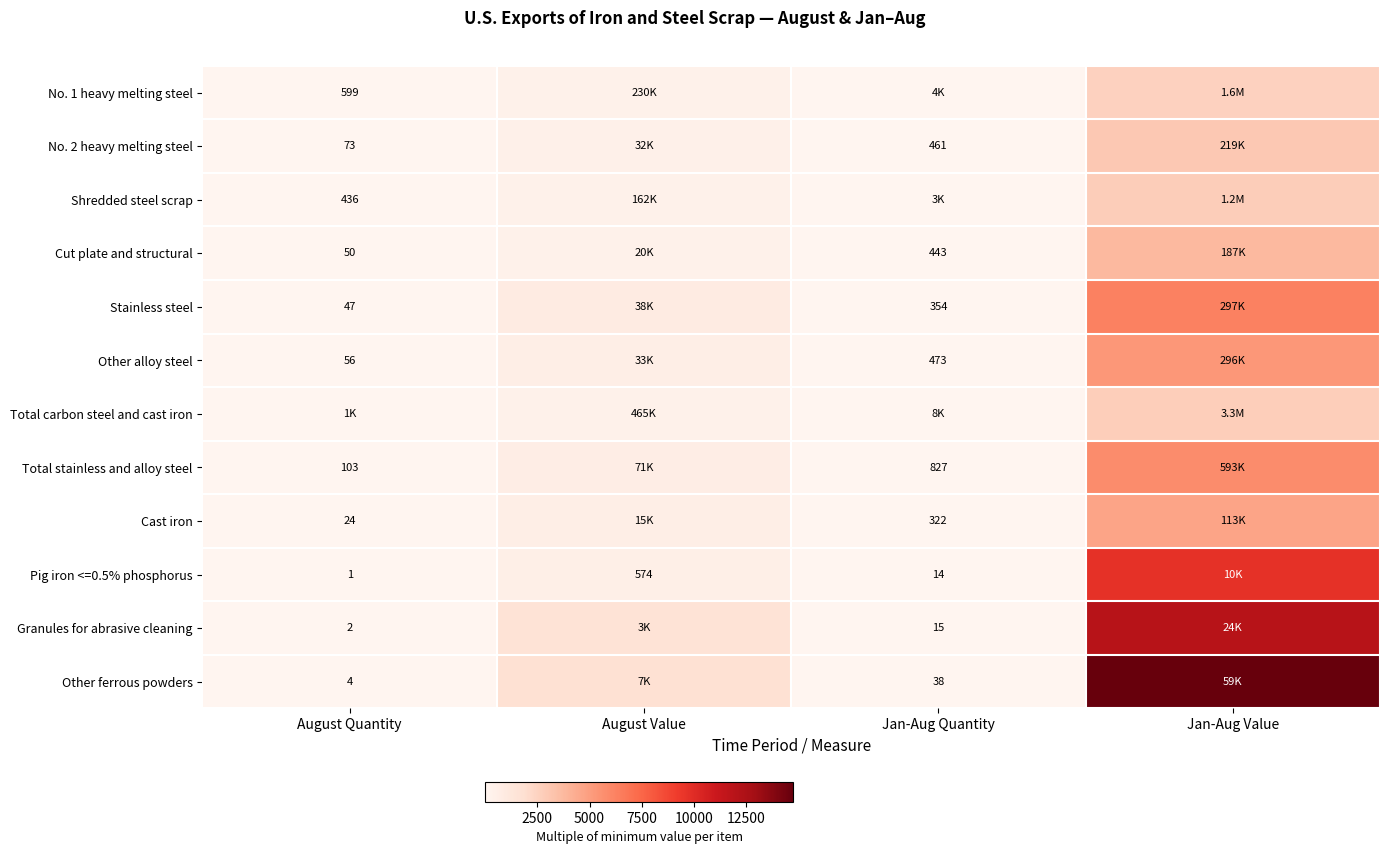

What is the approximate value of Cast iron at August Quantity?

1.0